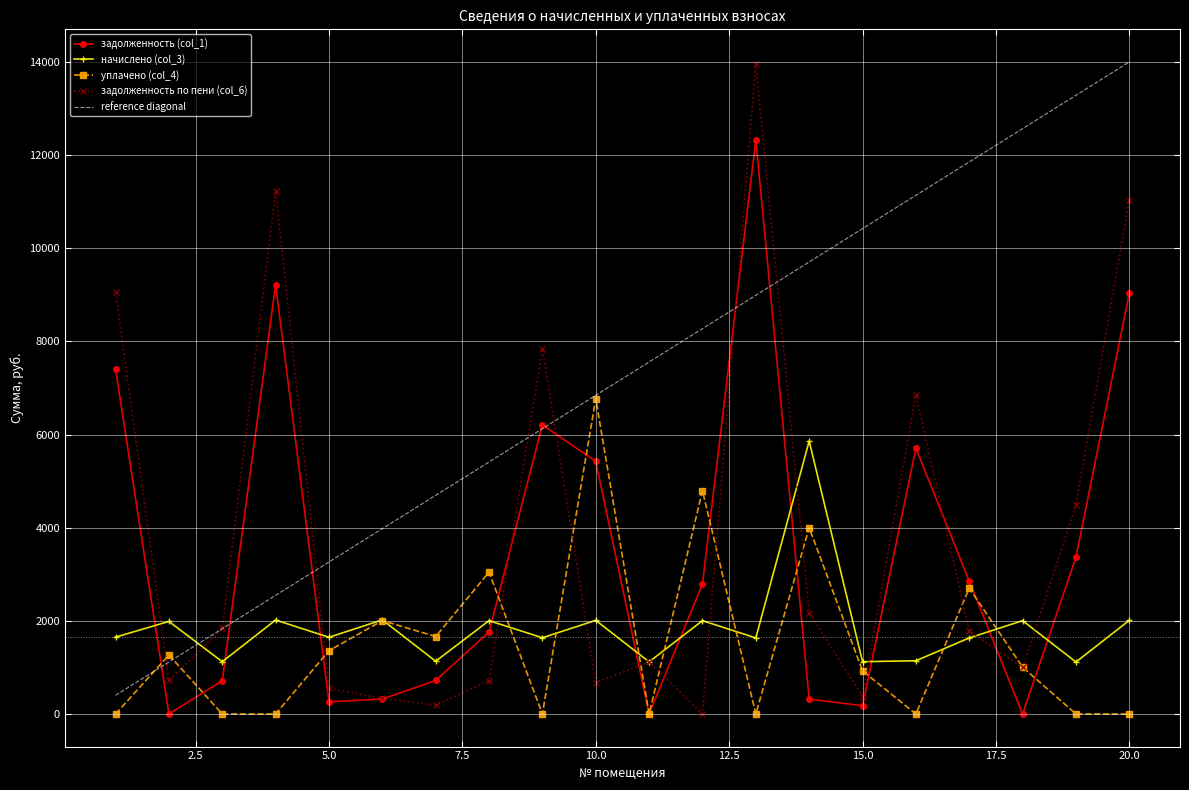

After their last crossing, which series has the higher values: reference diagonal or начислено (col_3)?

reference diagonal